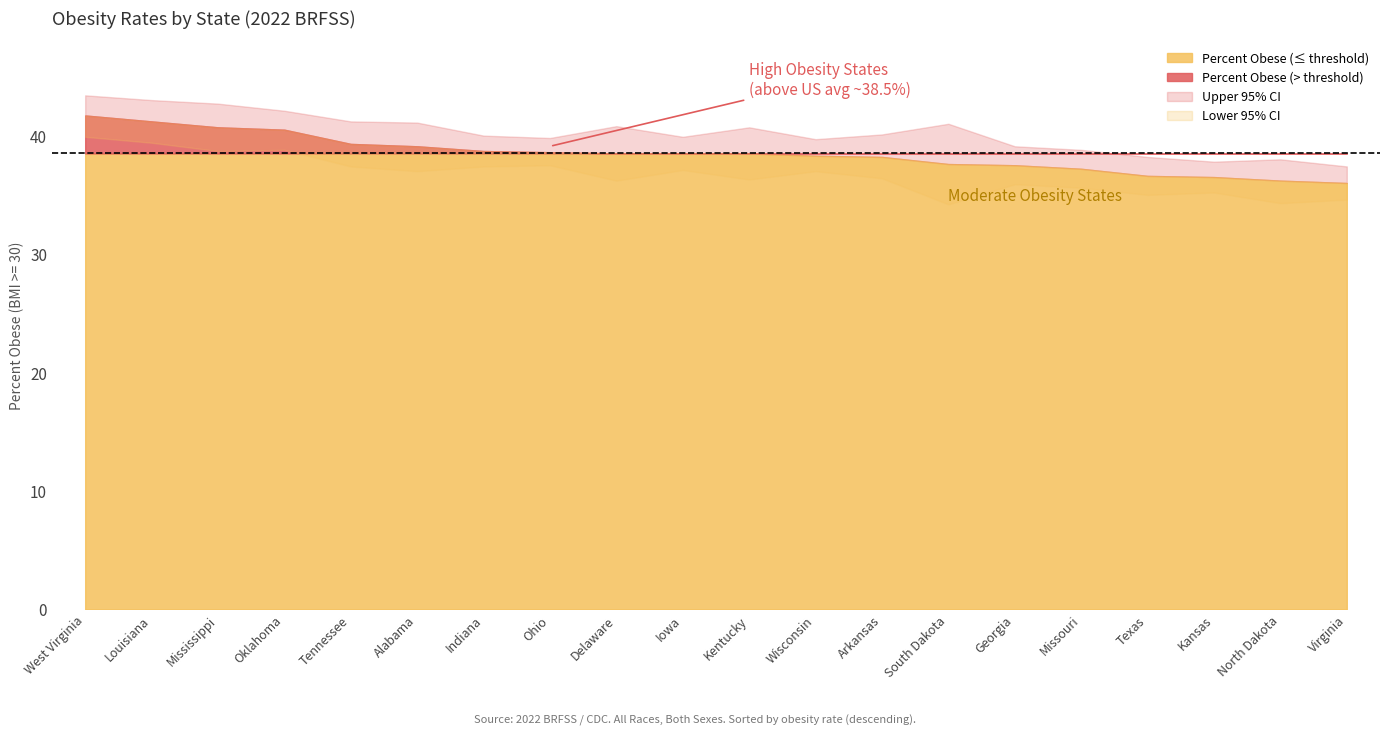

What is the smallest value displayed?

34.2